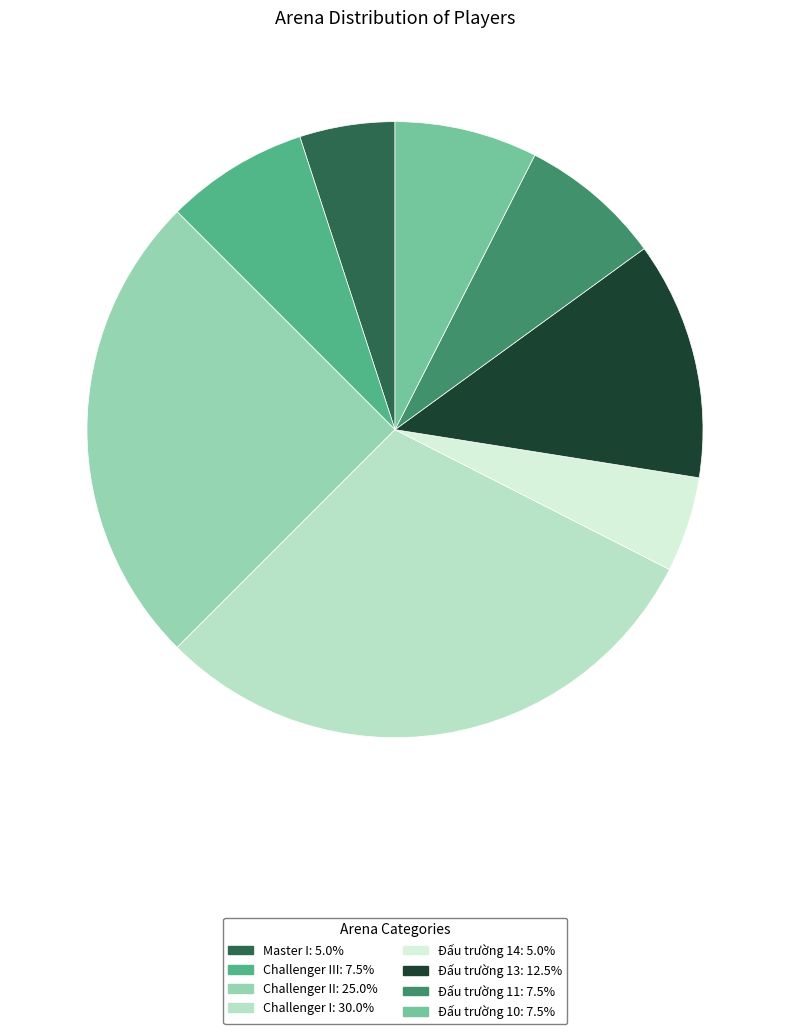

Is there a majority slice in this chart?

No